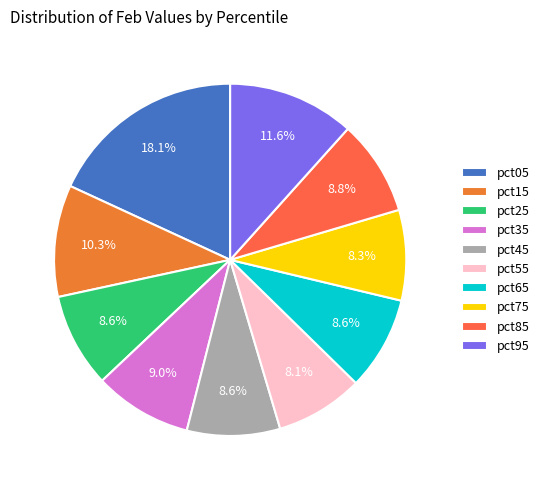

Does any single category account for the majority?

No